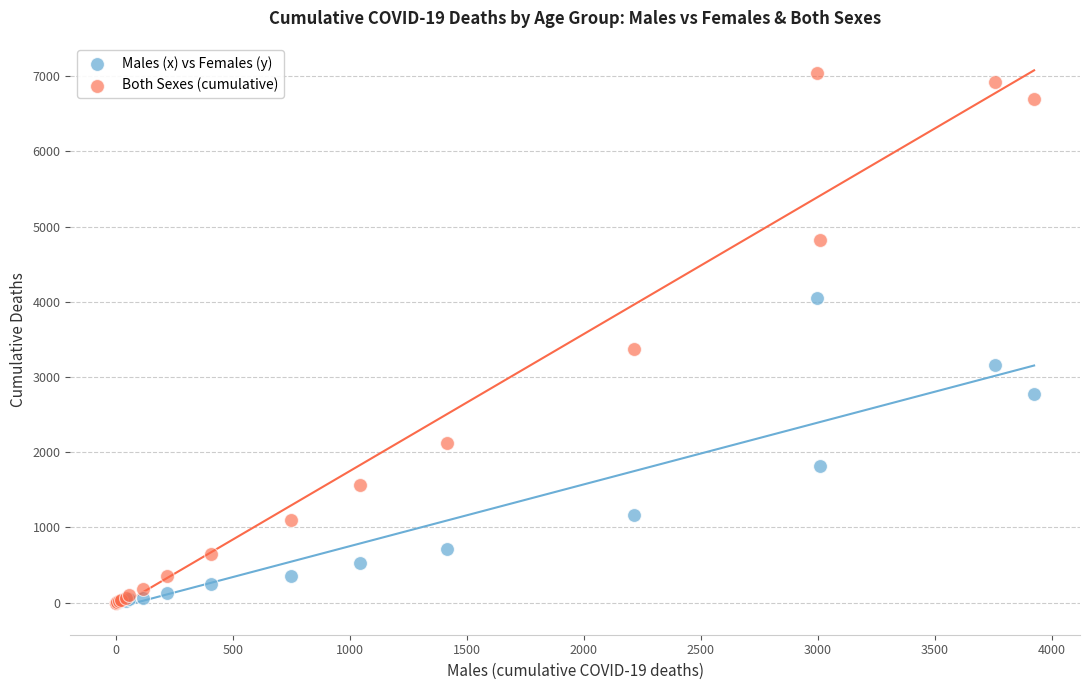

Across all series, what Y value is closest to 3522?

3375